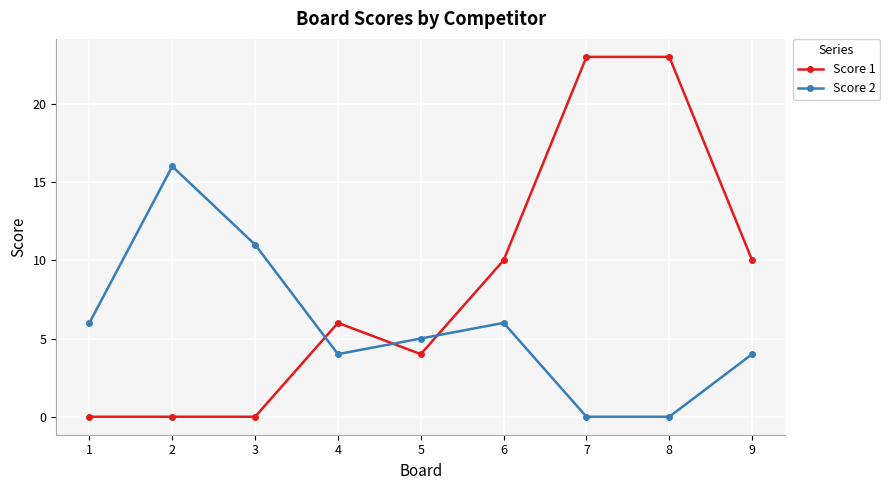

What is the sum of the Score 2 values at 9 and 4?

8